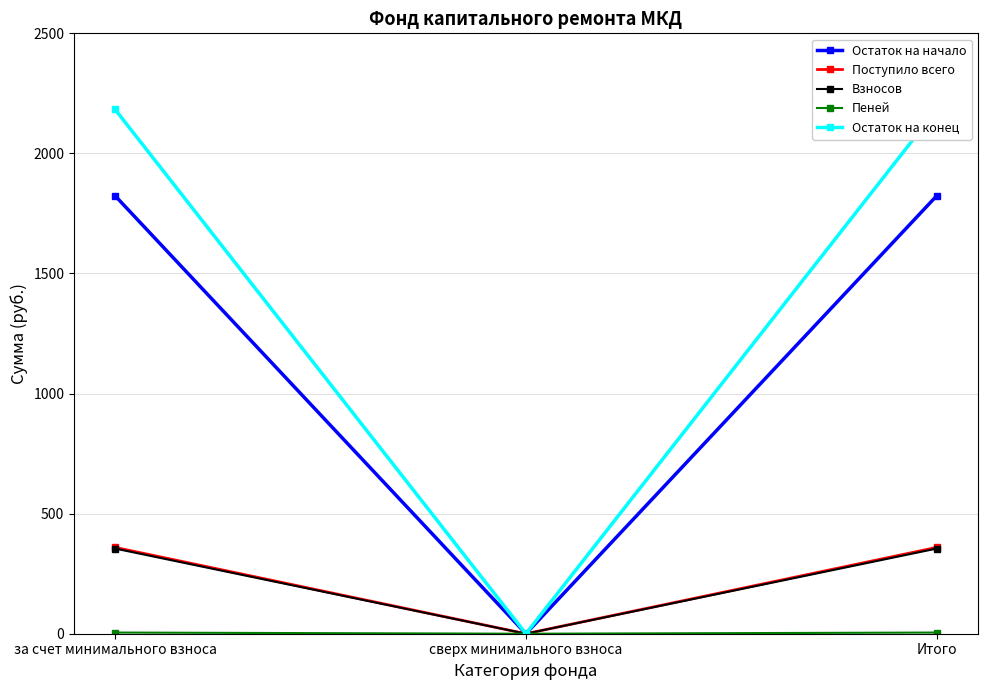

Reading left to right, transcribe all the data shown in this chart.

Остаток на начало: за счет минимального взноса=1823.6	сверх минимального взноса=0.0	Итого=1823.6
Поступило всего: за счет минимального взноса=359.5	сверх минимального взноса=0.0	Итого=359.5
Взносов: за счет минимального взноса=354.6	сверх минимального взноса=0.0	Итого=354.6
Пеней: за счет минимального взноса=4.9	сверх минимального взноса=0.0	Итого=4.9
Остаток на конец: за счет минимального взноса=2183.1	сверх минимального взноса=0.0	Итого=2183.1